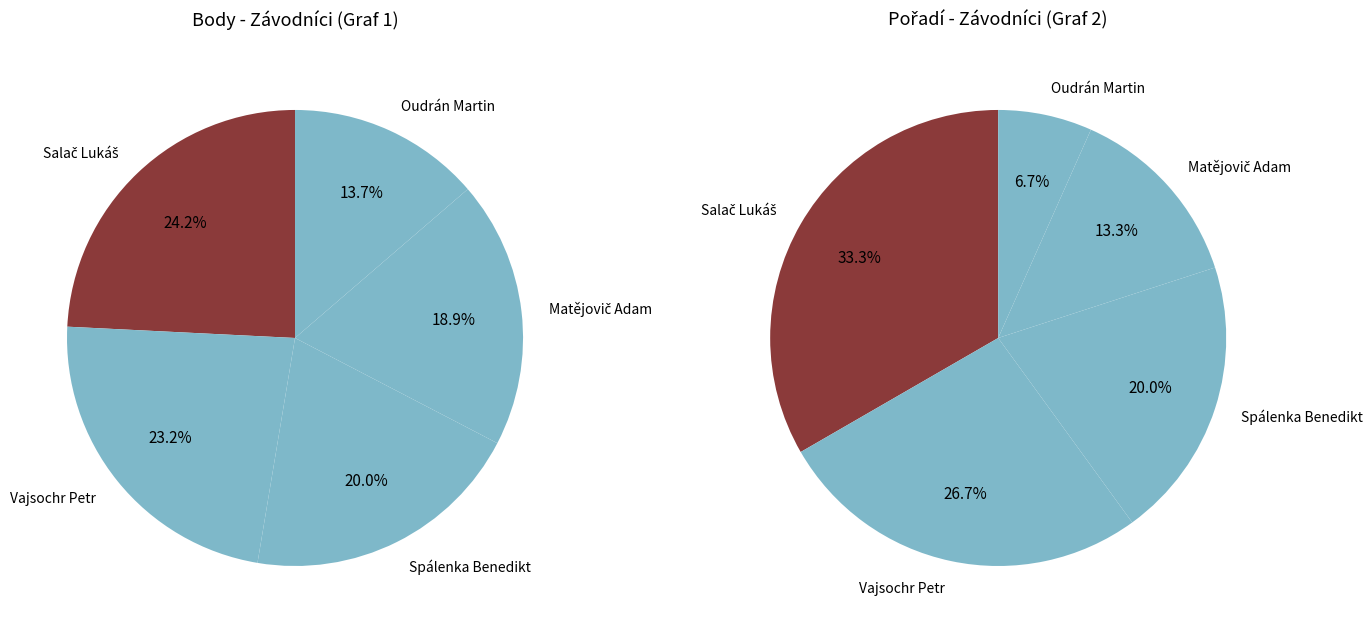

How many slices are in this pie chart?

5